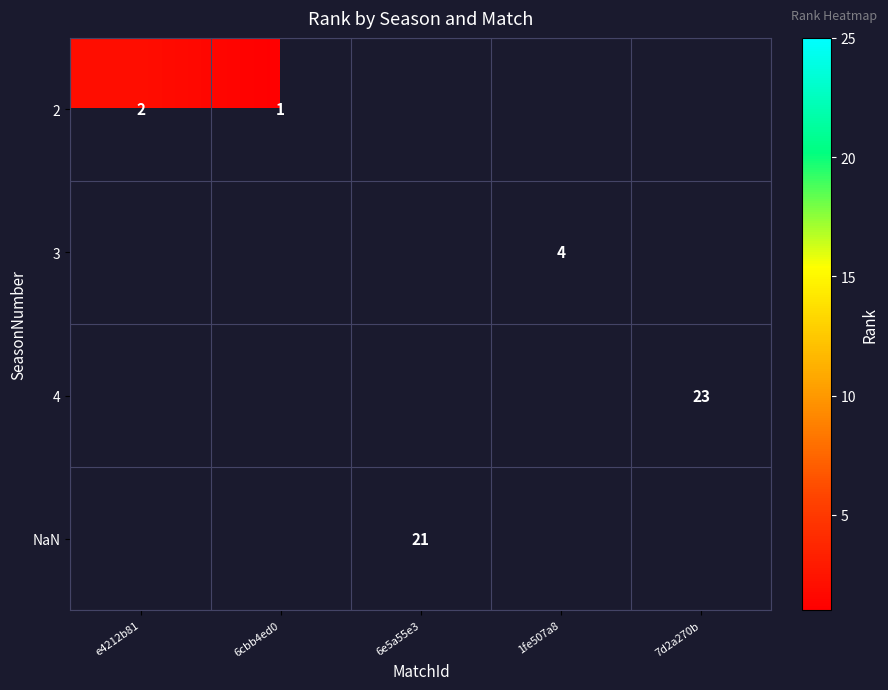

True or false: 2 has a value of 1 at 6cbb4ed0.

True